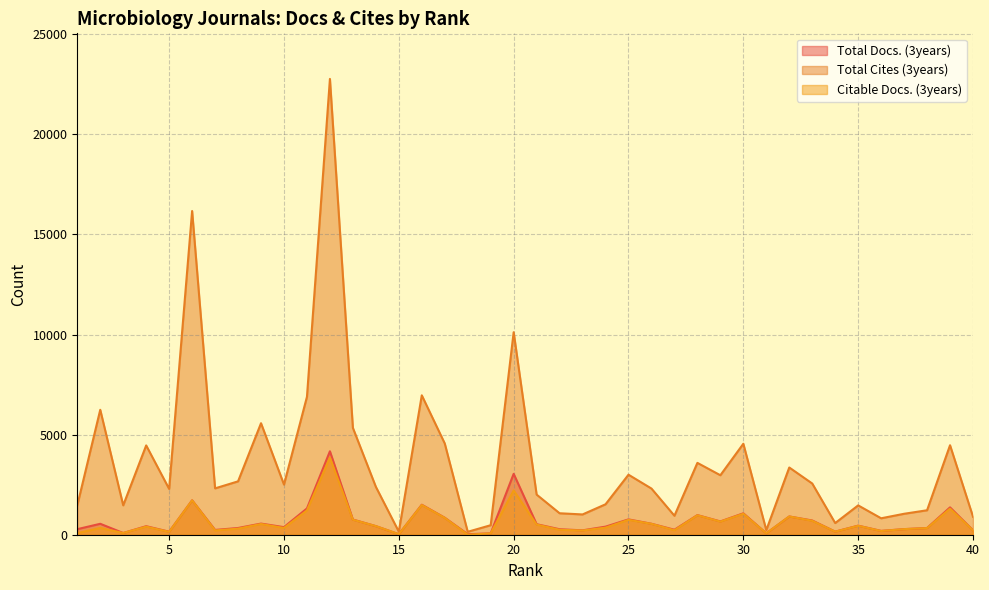

The Citable Docs. (3years) series shows 1 at 18. True or false?

True